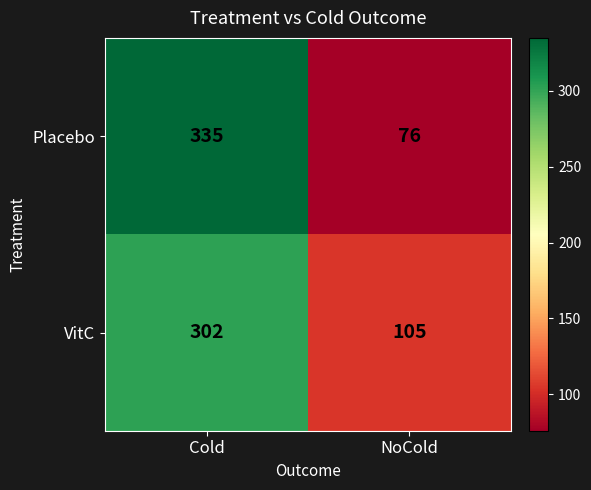

What is the minimum value shown in the chart?

76